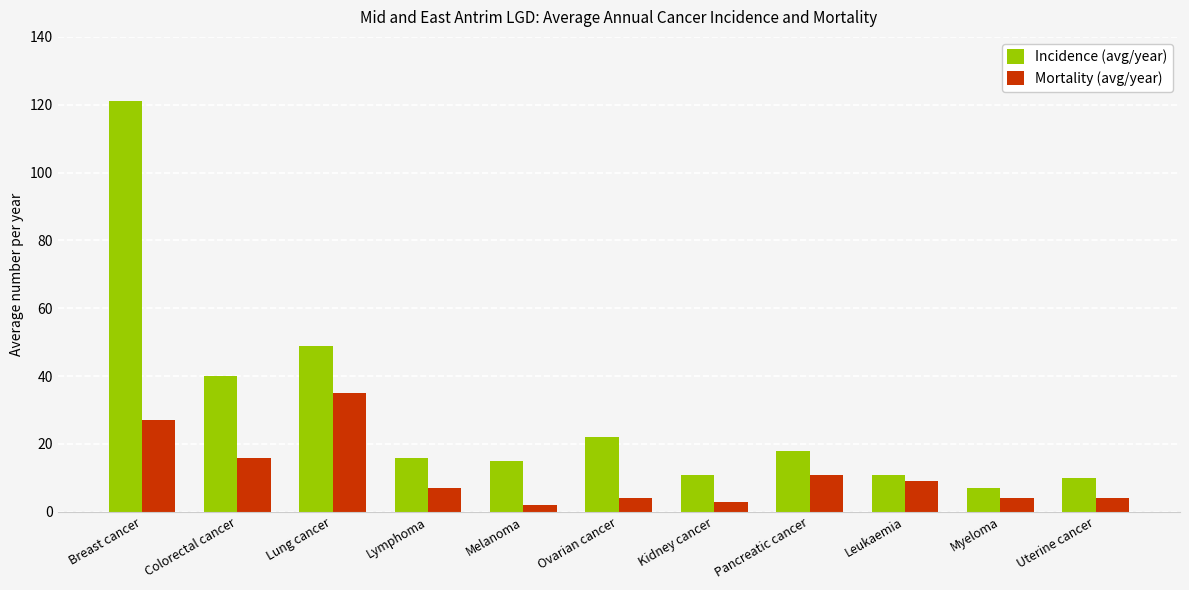

What is the total value across all series at Uterine cancer?

14